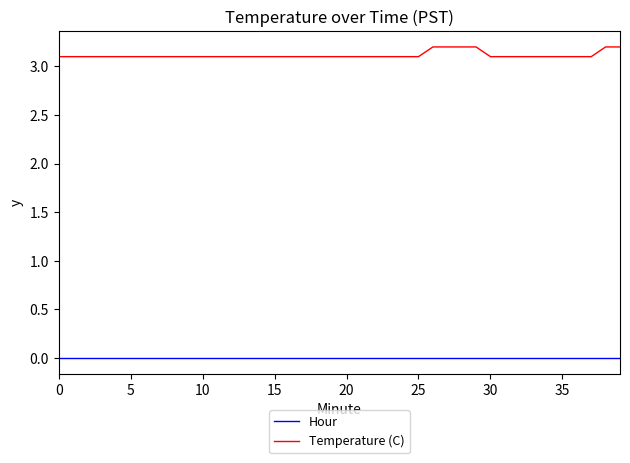

Reading left to right, what are all the values shown in this chart?

Hour: 0.0	0.0	0.0	0.0	0.0	0.0	0.0	0.0	0.0	0.0	0.0	0.0	0.0	0.0	0.0	0.0	0.0	0.0	0.0	0.0	0.0	0.0	0.0	0.0	0.0	0.0	0.0	0.0	0.0	0.0	0.0	0.0	0.0	0.0	0.0	0.0	0.0	0.0	0.0	0.0
Temperature (C): 3.1	3.1	3.1	3.1	3.1	3.1	3.1	3.1	3.1	3.1	3.1	3.1	3.1	3.1	3.1	3.1	3.1	3.1	3.1	3.1	3.1	3.1	3.1	3.1	3.1	3.1	3.2	3.2	3.2	3.2	3.1	3.1	3.1	3.1	3.1	3.1	3.1	3.1	3.2	3.2